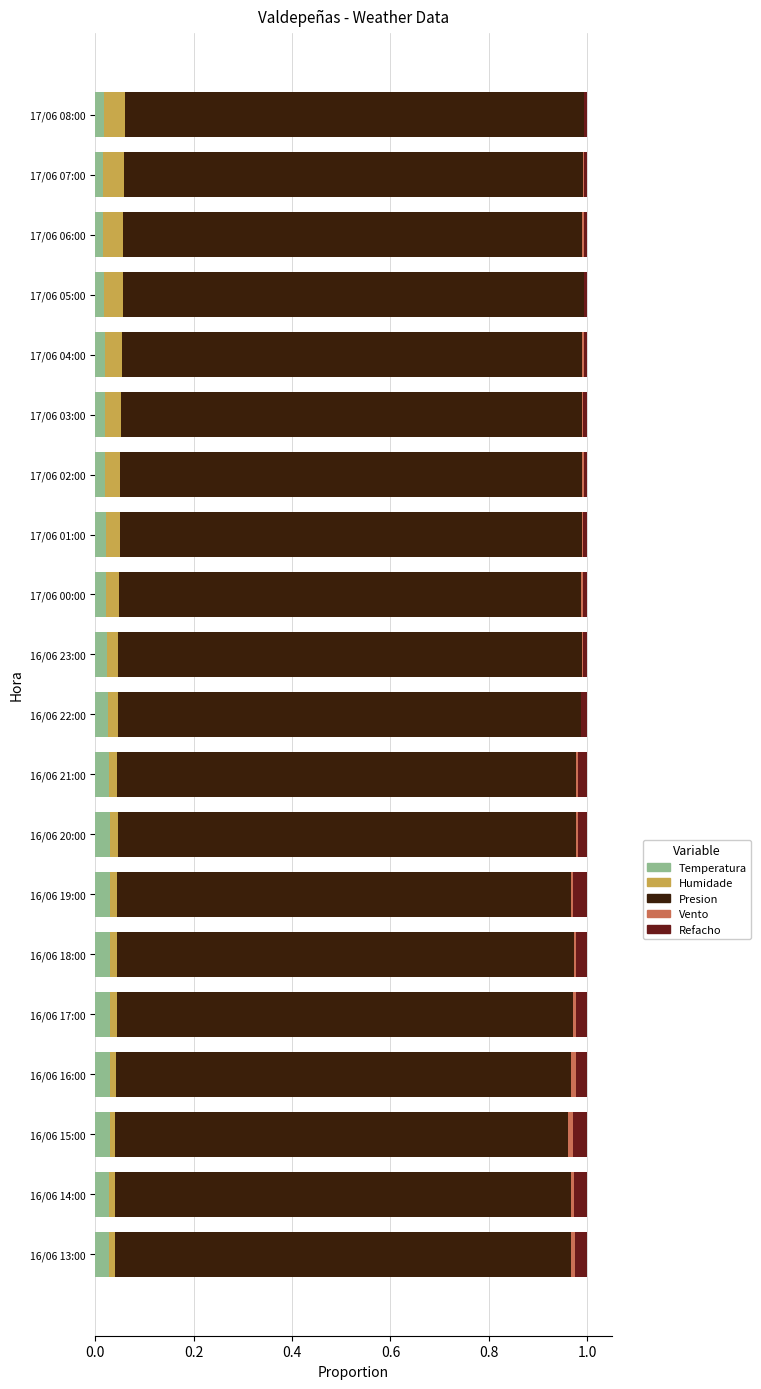

What is the sum of all Temperatura values?

0.5